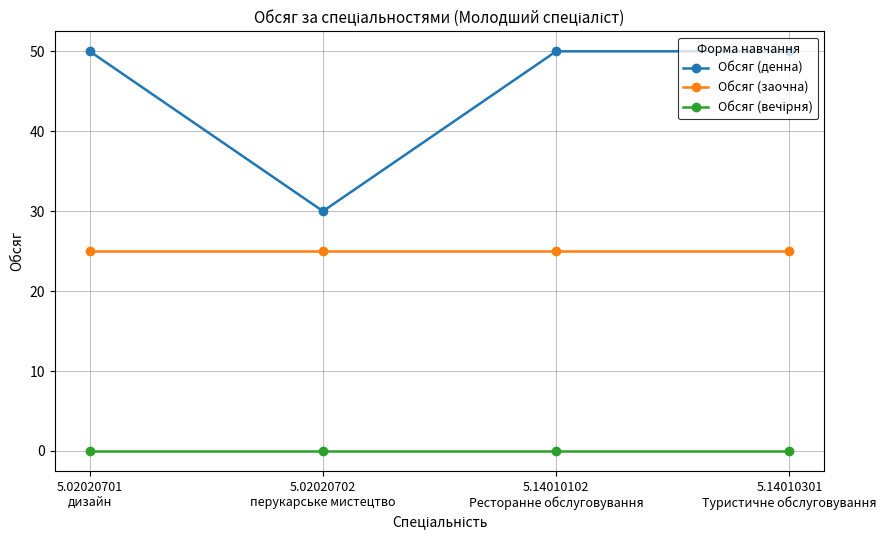

At how many categories does at least one series exceed 20?

4